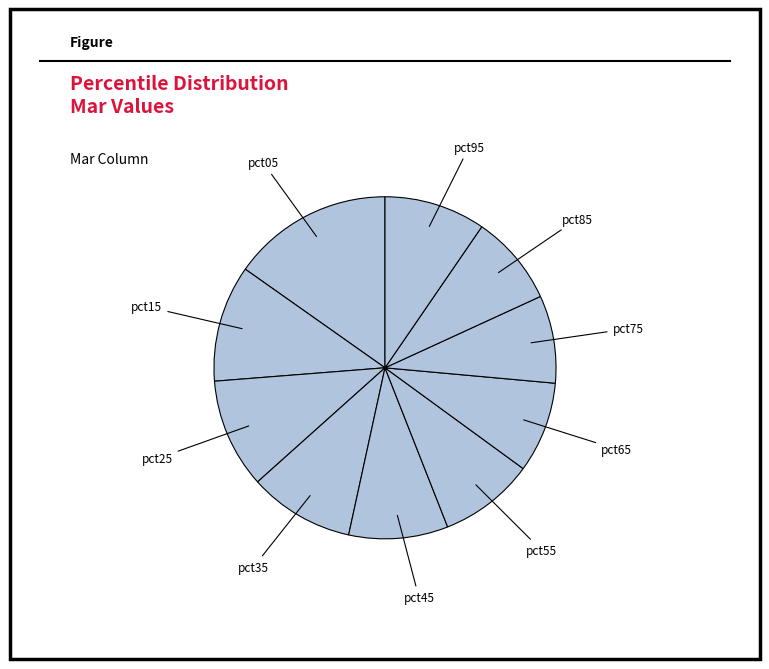

True or false: pct15 accounts for 20% of the total.

False